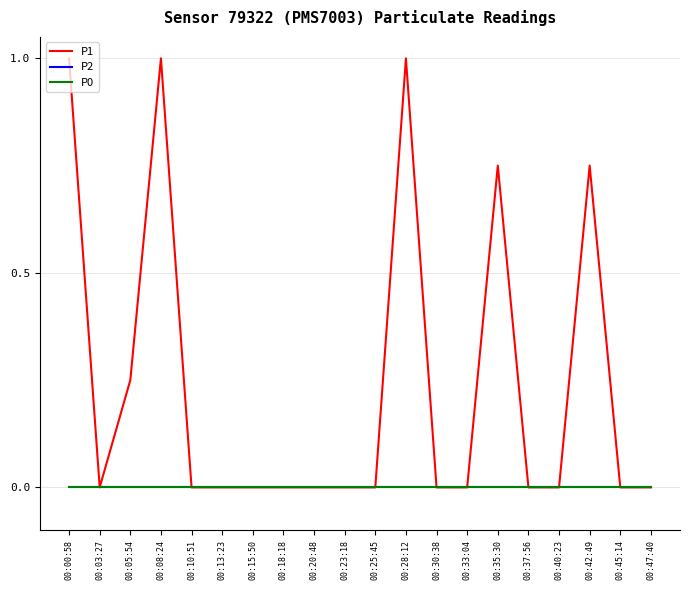

What is the label of the 18th point from the right?

00:05:54